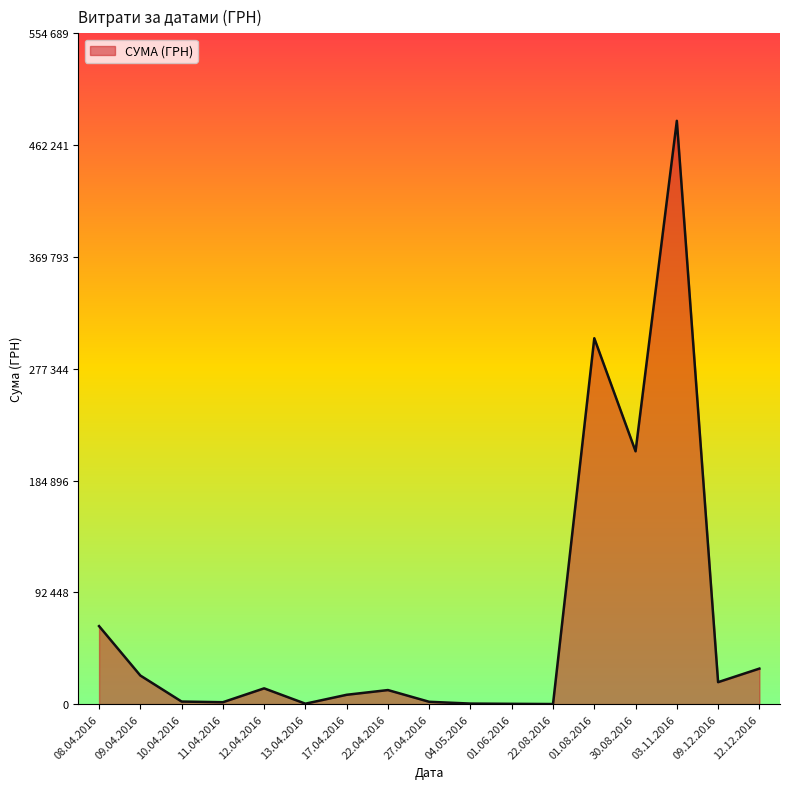

What is the value of the 13th point from the left?

302556.7